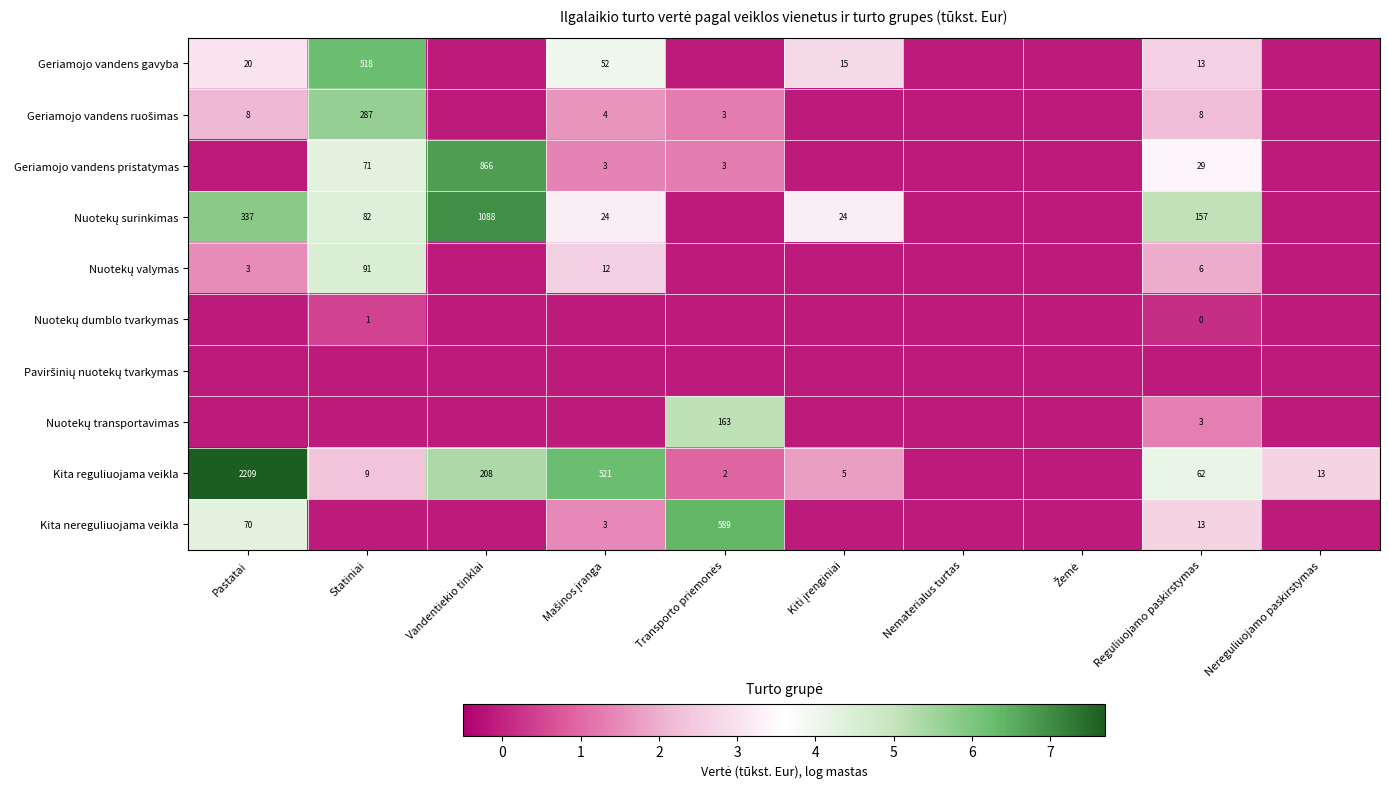

How many data points does each series have?

10